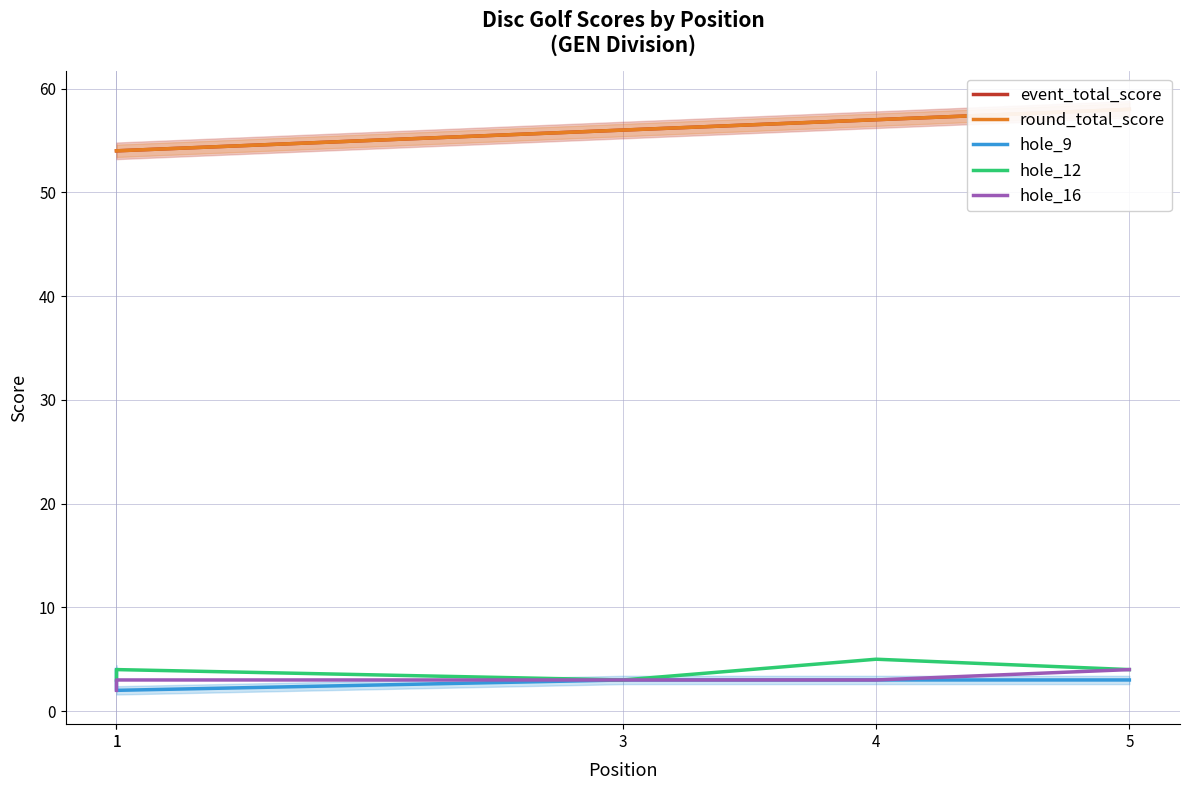

Between 1 and 3, which series saw the biggest shift?

event_total_score